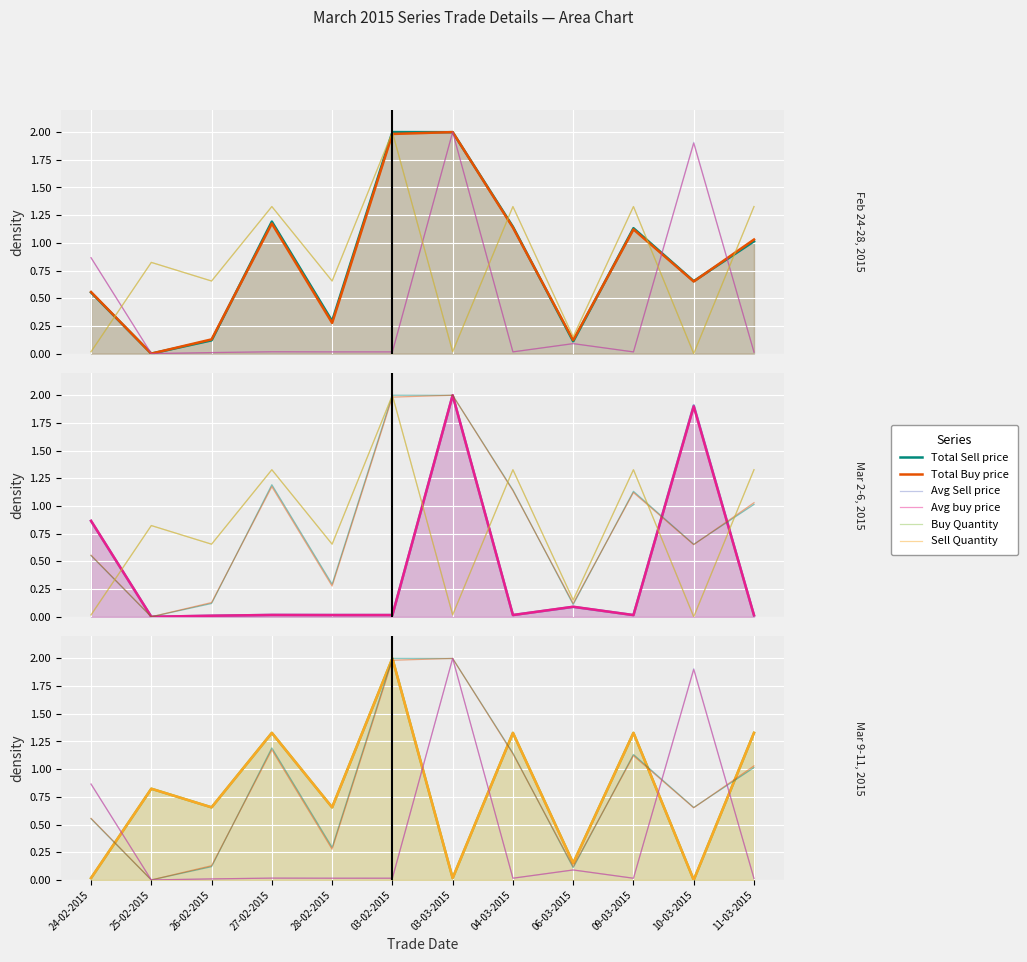

At which category is the sum across all series the highest?

03-03-2015